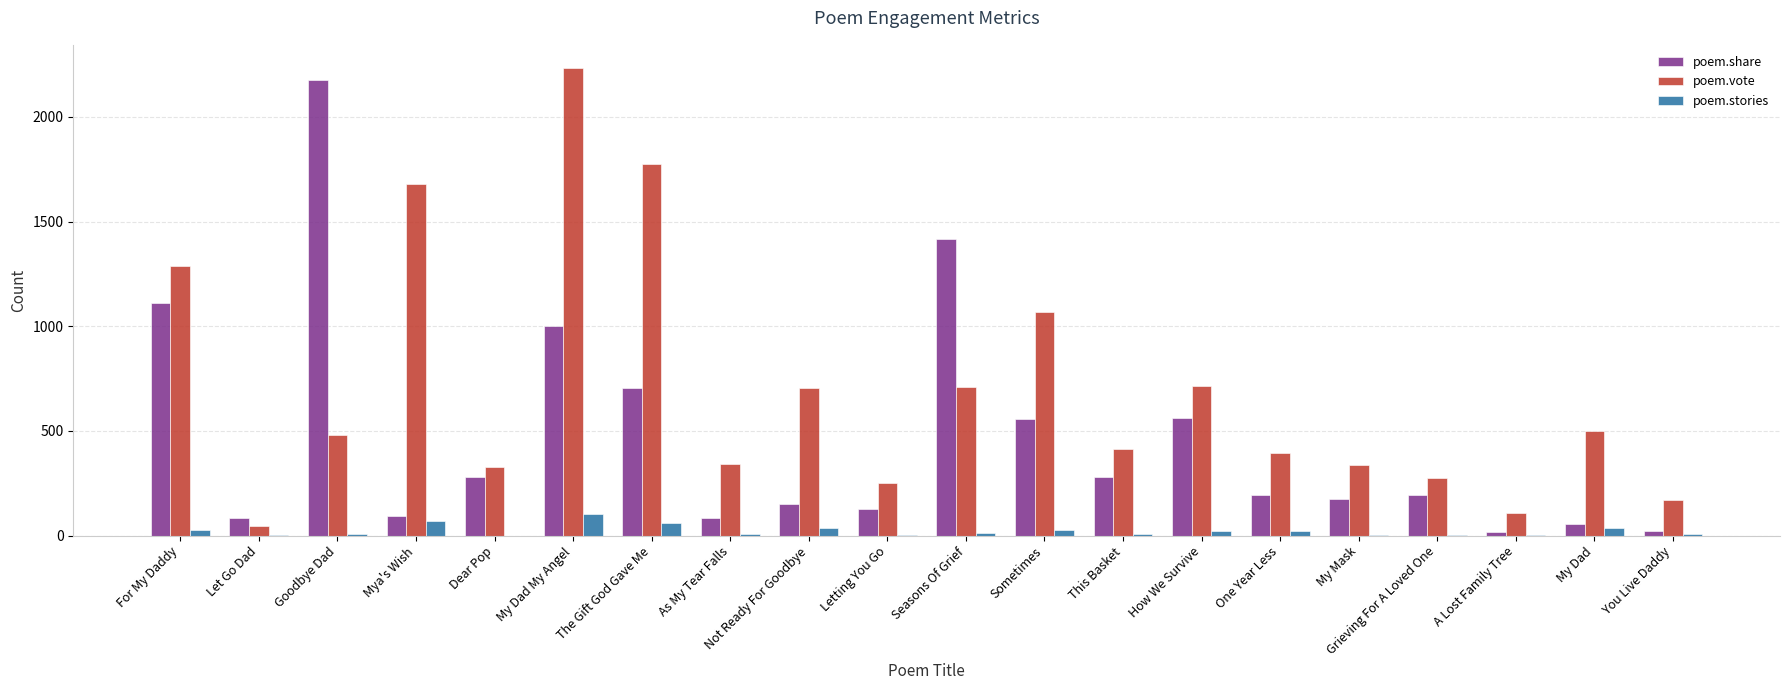

Between Let Go Dad and Seasons Of Grief, which series saw the biggest shift?

poem.share